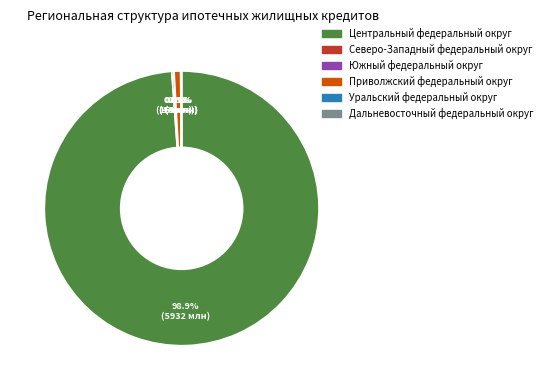

Does any single category account for the majority?

Yes